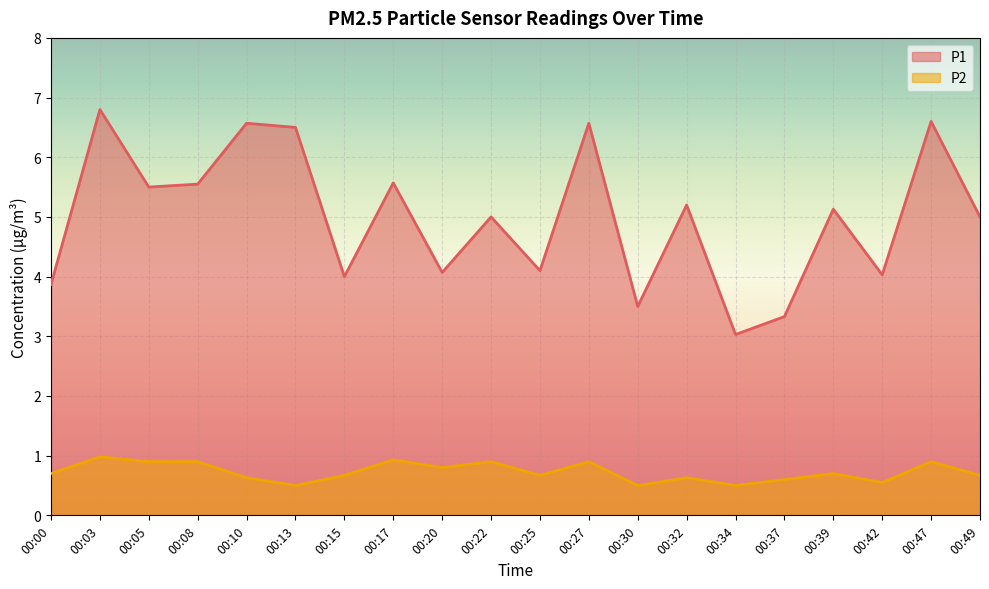

What are all the series names shown in the legend?

P1, P2